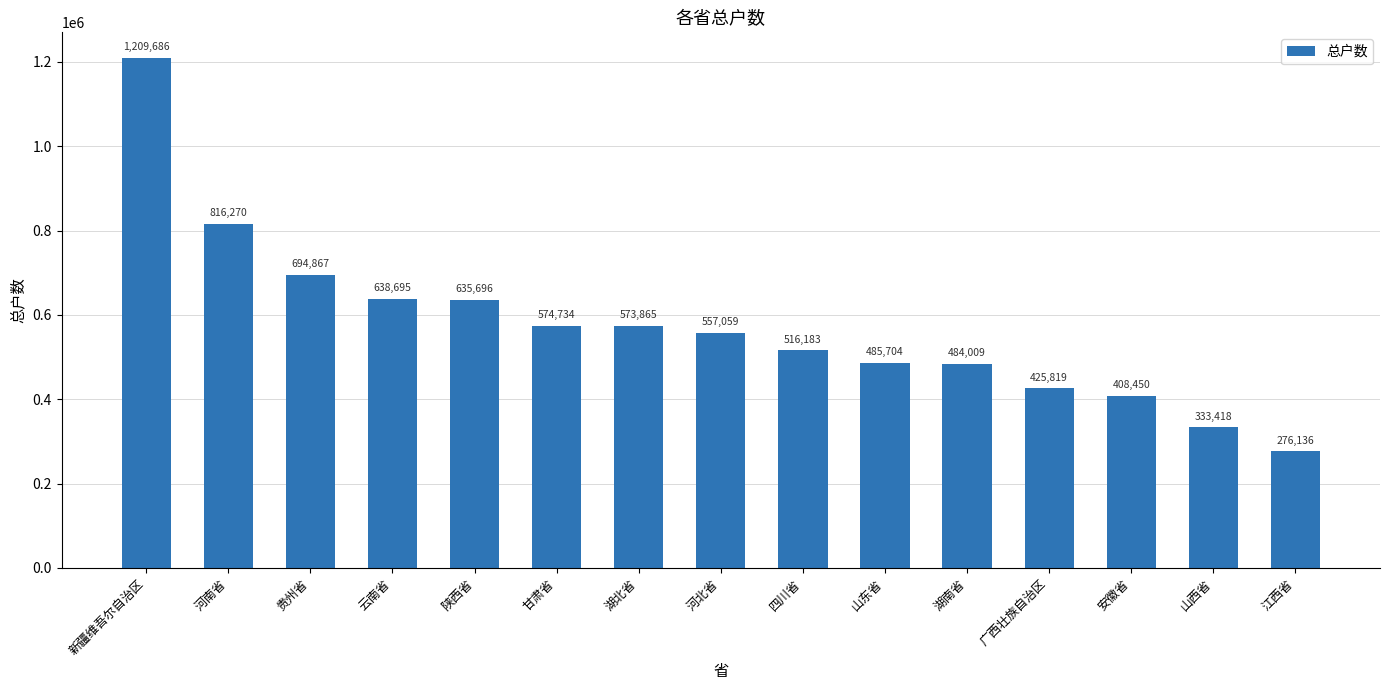

List the labels in order of value, largest first.

新疆维吾尔自治区, 河南省, 贵州省, 云南省, 陕西省, 甘肃省, 湖北省, 河北省, 四川省, 山东省, 湖南省, 广西壮族自治区, 安徽省, 山西省, 江西省